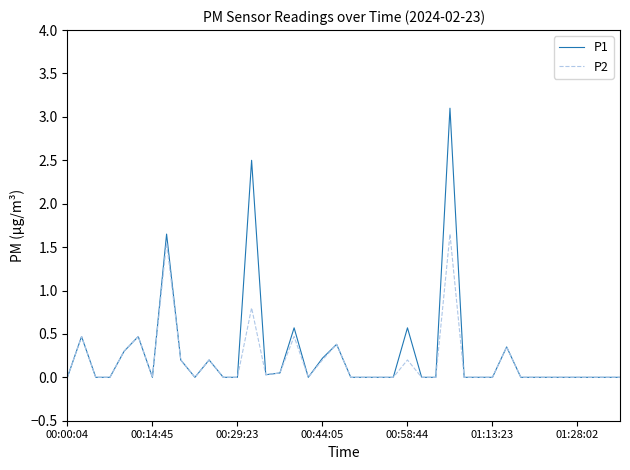

What are all the series names shown in the legend?

P1, P2